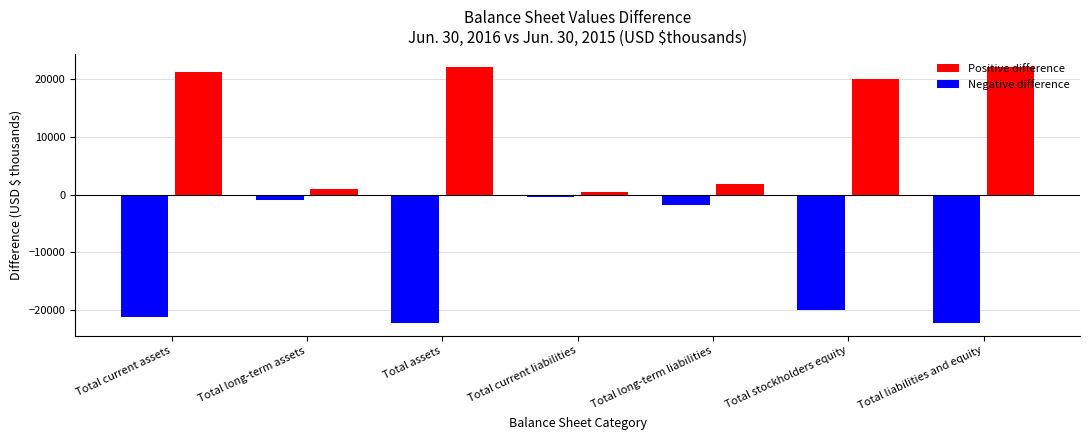

What is the difference between the highest and lowest values at Total assets?

44428